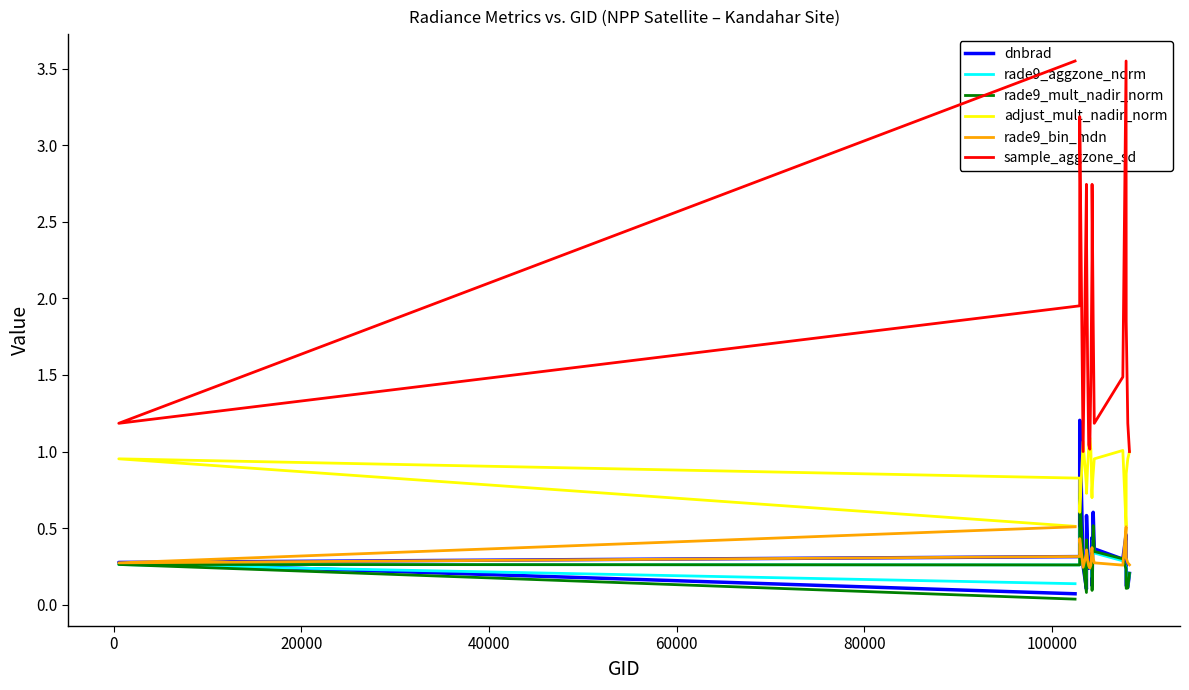

What is the difference between the maximum and minimum values in the rade9_mult_nadir_norm series?

0.7